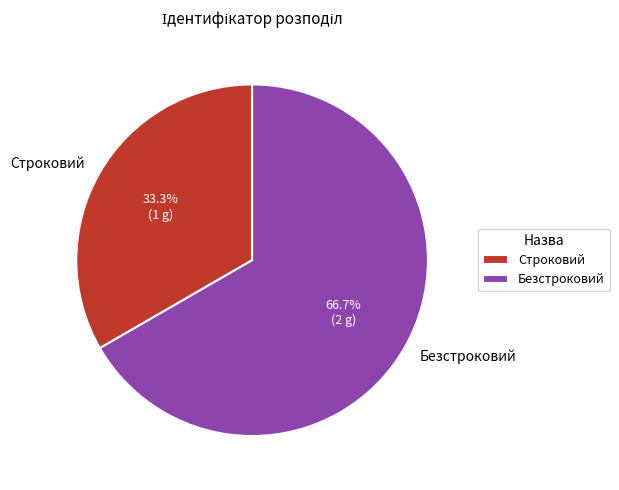

To the nearest percent, what is the difference between the Безстроковий and Строковий slice percentages?

33%